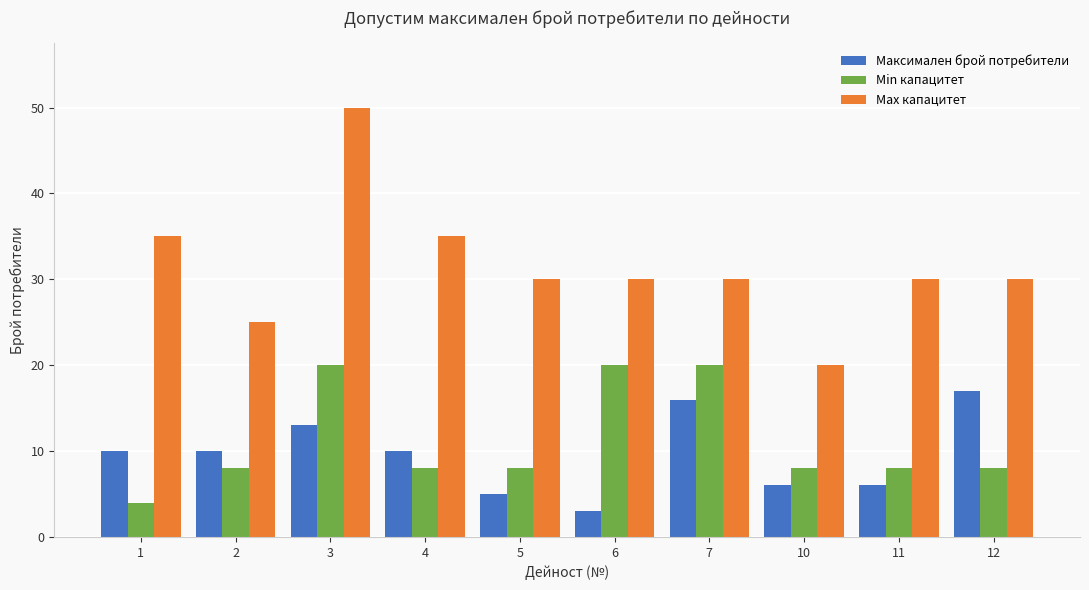

Reading left to right, what are all the values shown in this chart?

Максимален брой потребители: 10	10	13	10	5	3	16	6	6	17
Min капацитет: 4	8	20	8	8	20	20	8	8	8
Max капацитет: 35	25	50	35	30	30	30	20	30	30